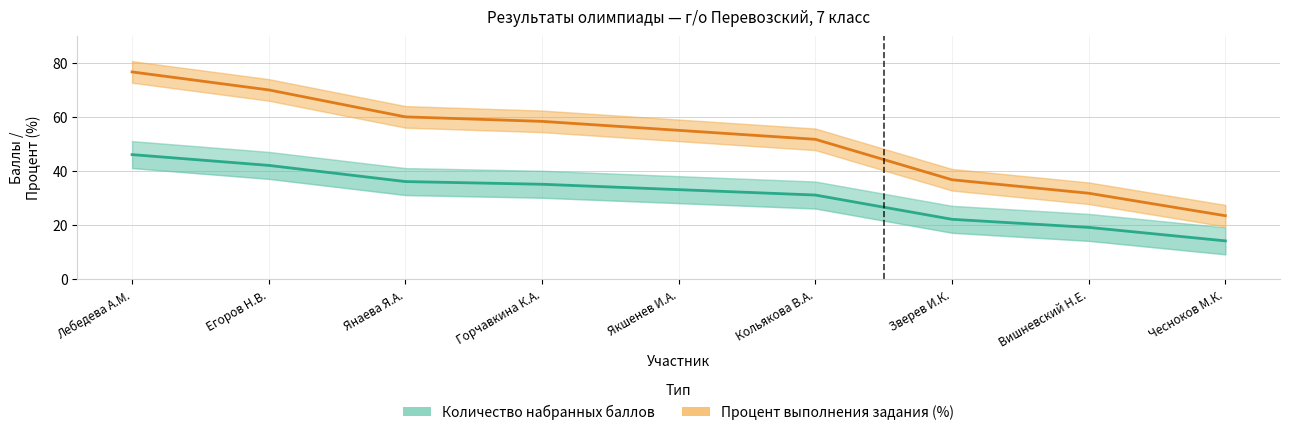

True or false: Процент выполнения задания (%) has a value of 58.3 at Горчавкина К.А..

True